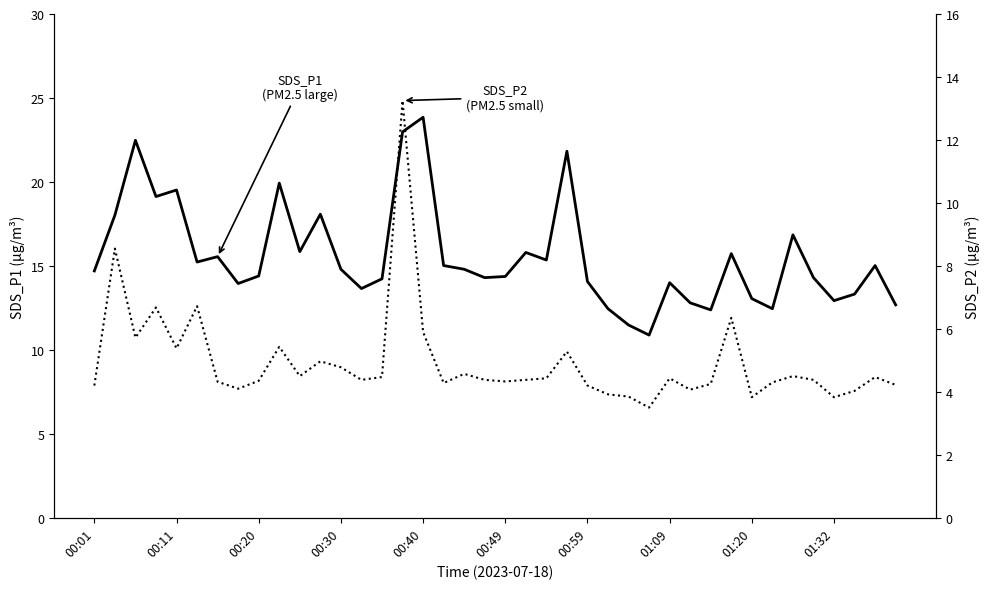

True or false: SDS_P1 has more than 2 points higher than both neighbors.

True